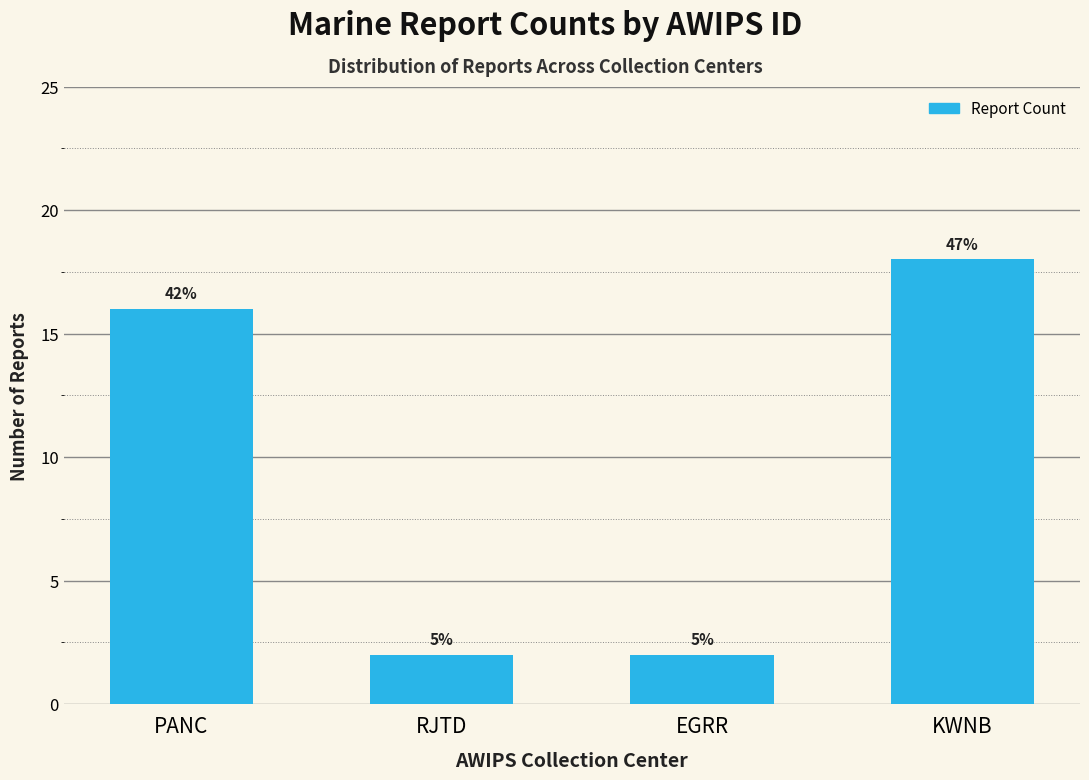

Rank the categories by value from highest to lowest.

KWNB, PANC, RJTD, EGRR